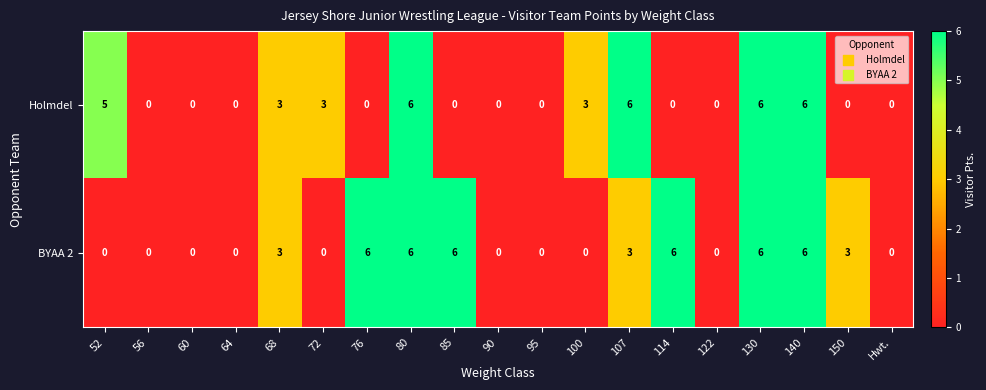

Rank the series by their average value, from highest to lowest.

BYAA 2, Holmdel